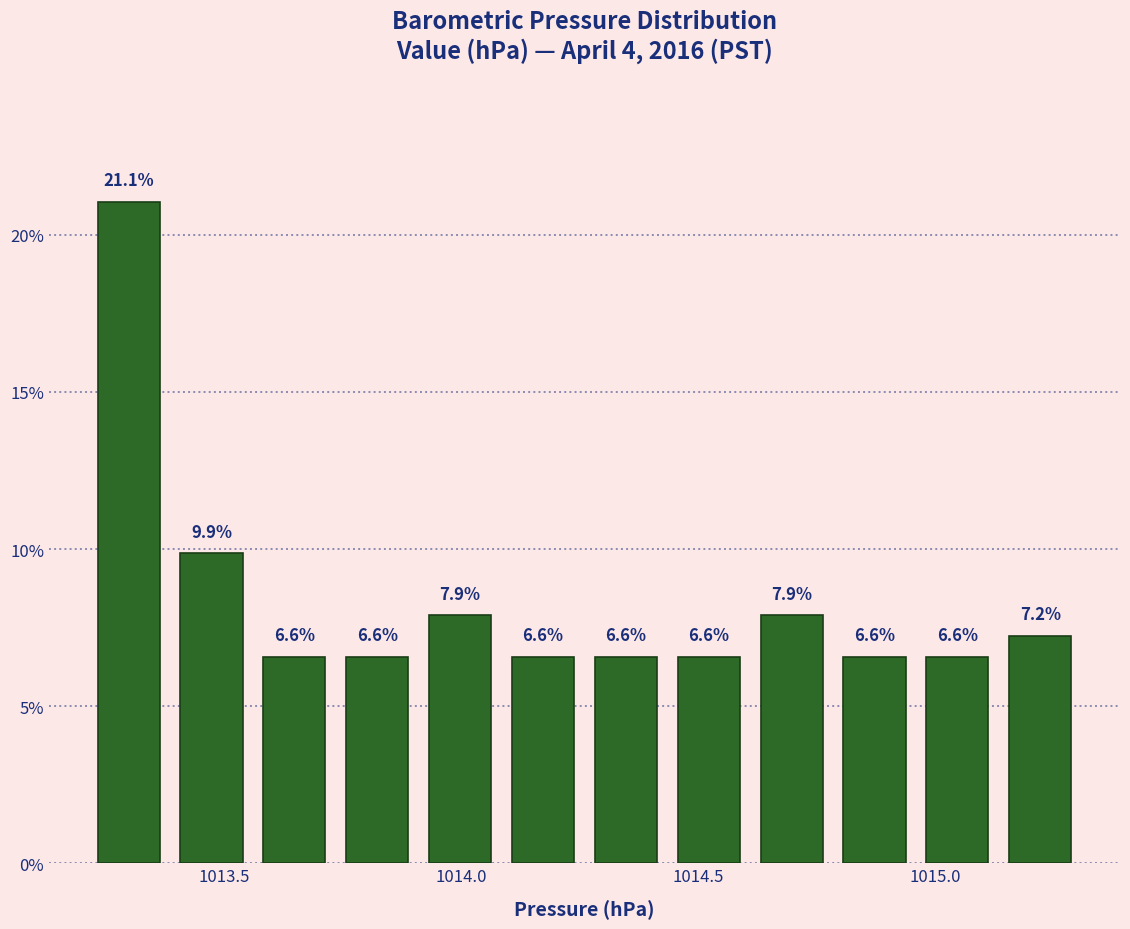

Read against the x-axis, roughly where is the centre of the tallest bar?

1013.30